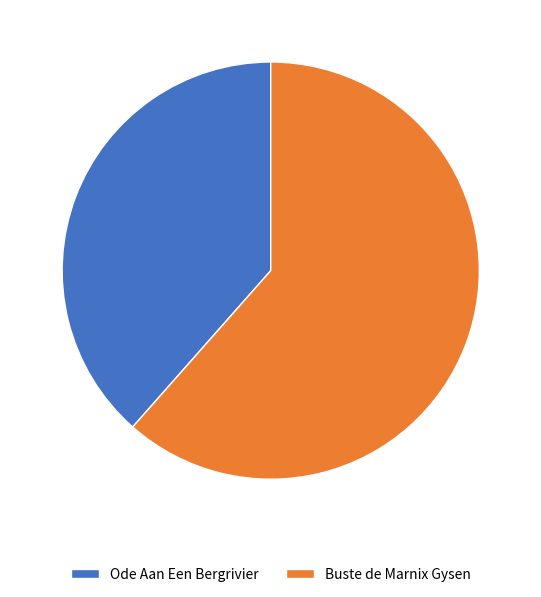

Does any single category account for the majority?

Yes